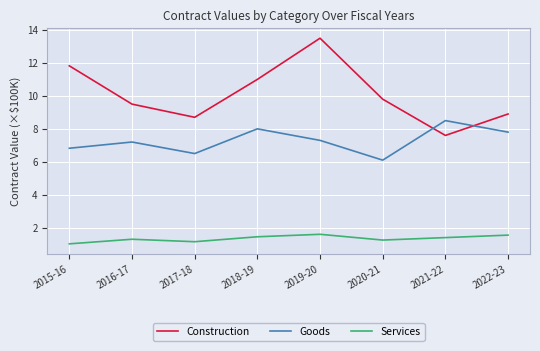

Rank the series by their maximum value, from highest to lowest.

Construction, Goods, Services